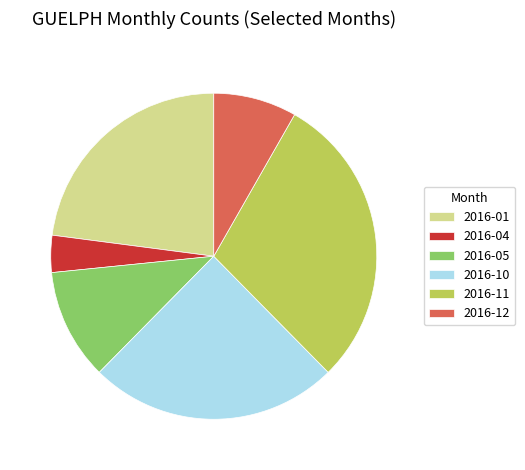

Rank the categories by value from lowest to highest.

2016-04, 2016-12, 2016-05, 2016-01, 2016-10, 2016-11